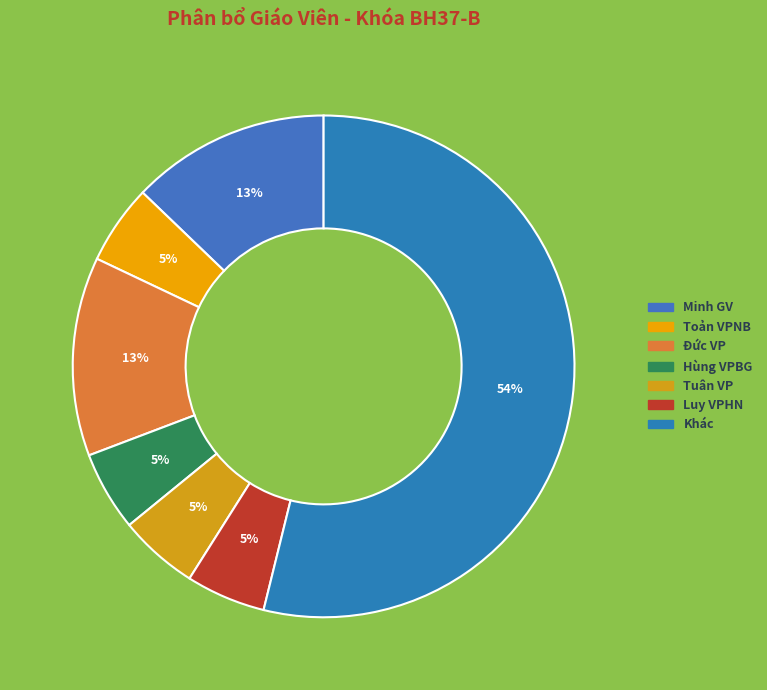

Which slice is the largest?

Khác